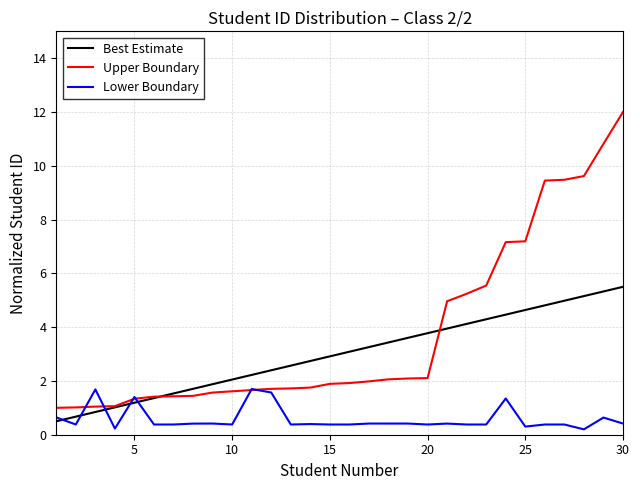

Which series has the largest total across all categories?

Upper Boundary